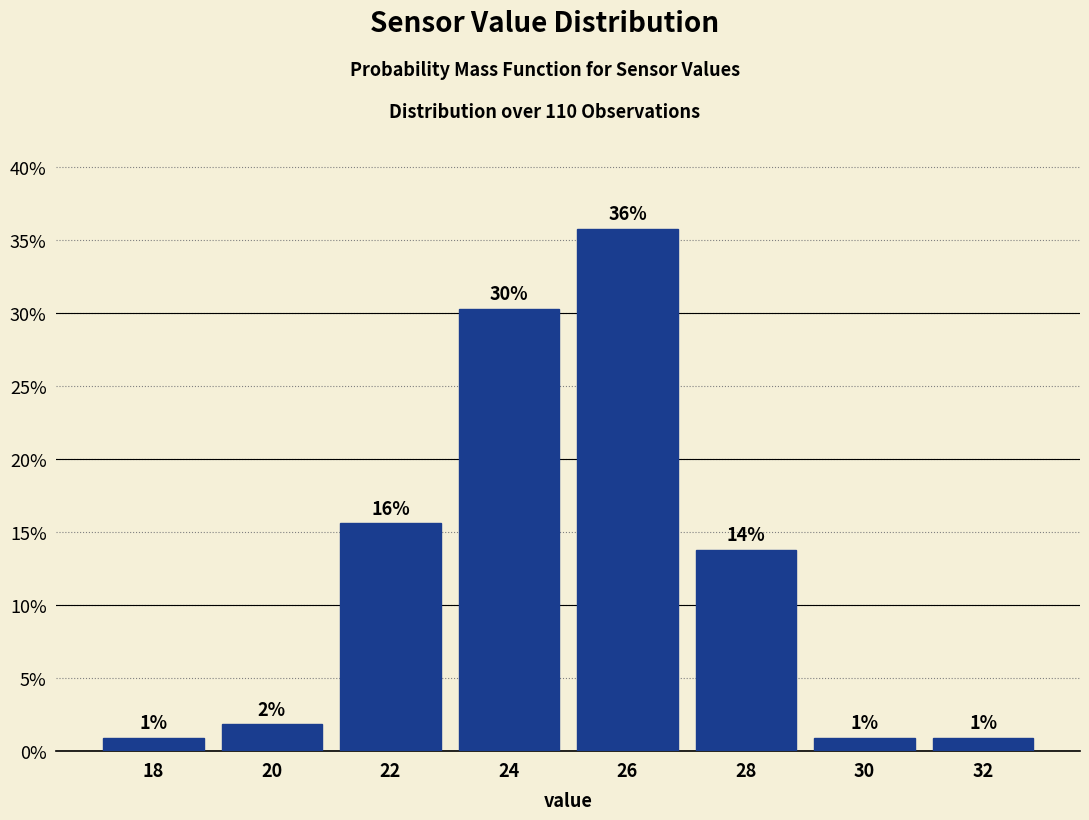

How many bars are there in total?

8